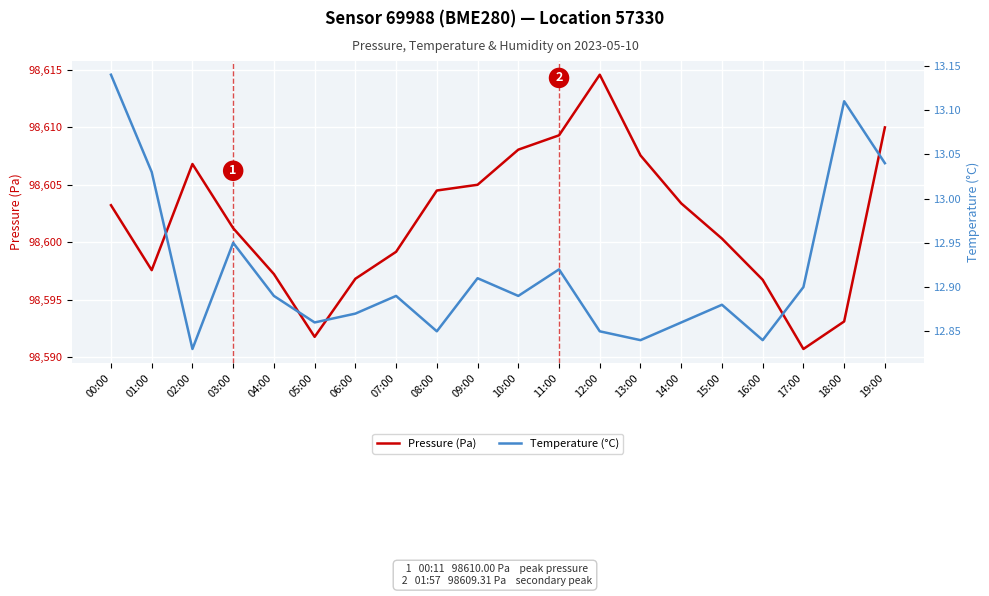

What is the average value of the Temperature (°C) series?

12.9